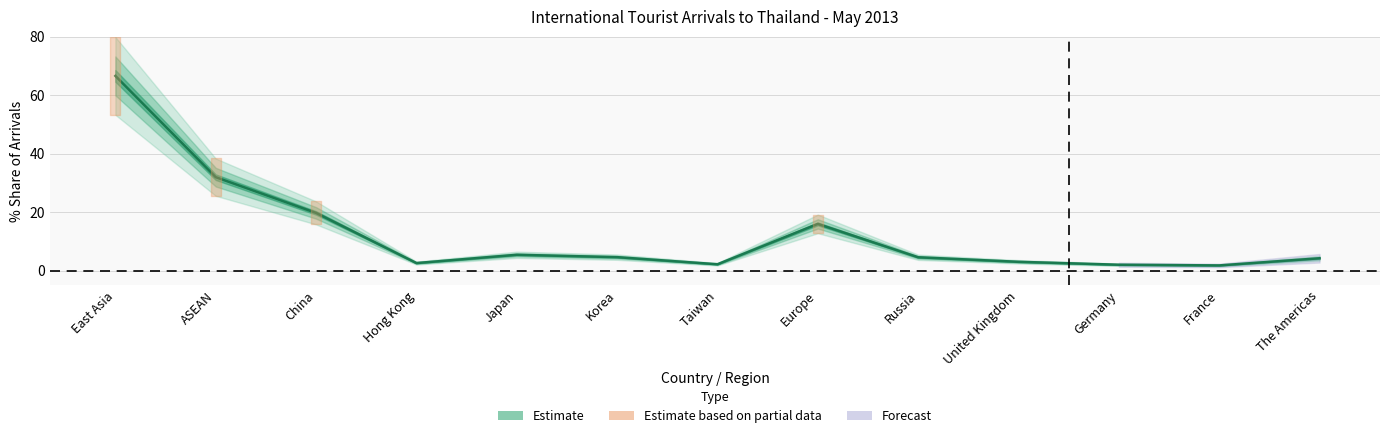

How many lines are shown in the chart?

1